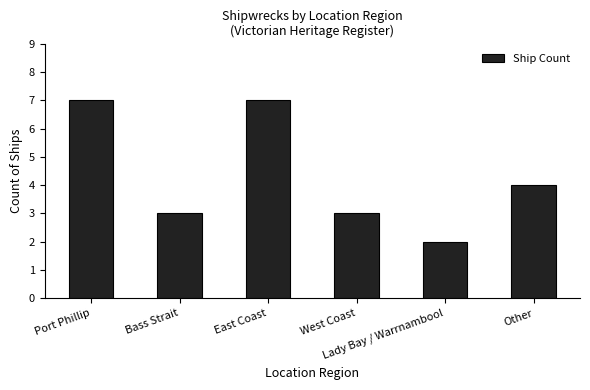

Where does the data first go above 4?

Port Phillip